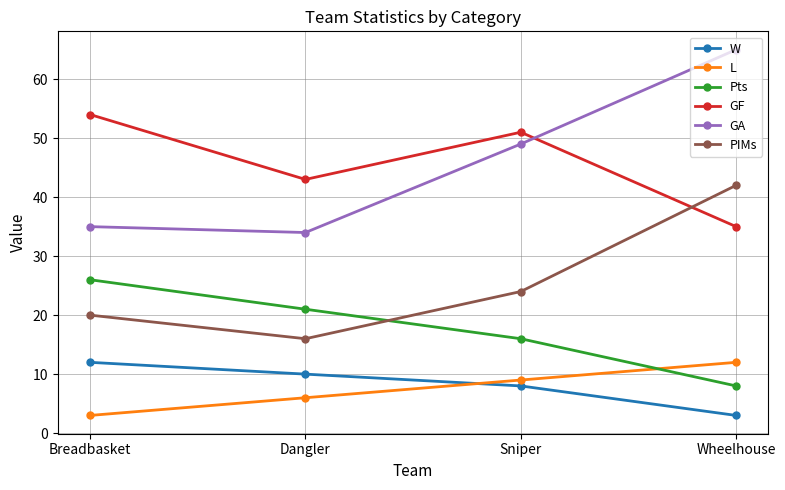

Rank the series at Wheelhouse from lowest to highest value.

W, Pts, L, GF, PIMs, GA